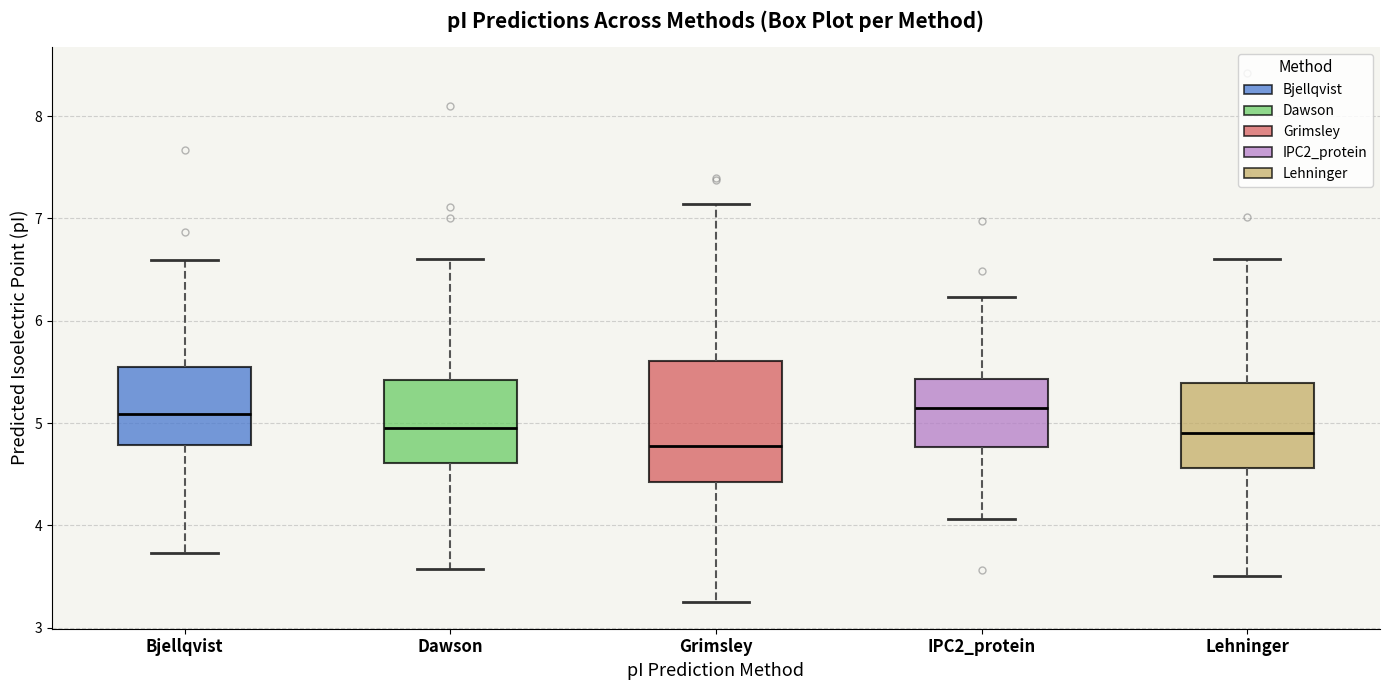

Reading left to right, read every box against the y-axis: the position of its median line, the range the box covers, and the ends of its whiskers. The values are not printed on the chart, so give them approximately, as read against the axis.

Bjellqvist: median 5.1, box 4.8 to 5.5, whiskers 3.7 to 6.6
Dawson: median 5.0, box 4.6 to 5.4, whiskers 3.6 to 6.6
Grimsley: median 4.8, box 4.4 to 5.6, whiskers 3.2 to 7.1
IPC2_protein: median 5.1, box 4.8 to 5.4, whiskers 4.1 to 6.2
Lehninger: median 4.9, box 4.6 to 5.4, whiskers 3.5 to 6.6